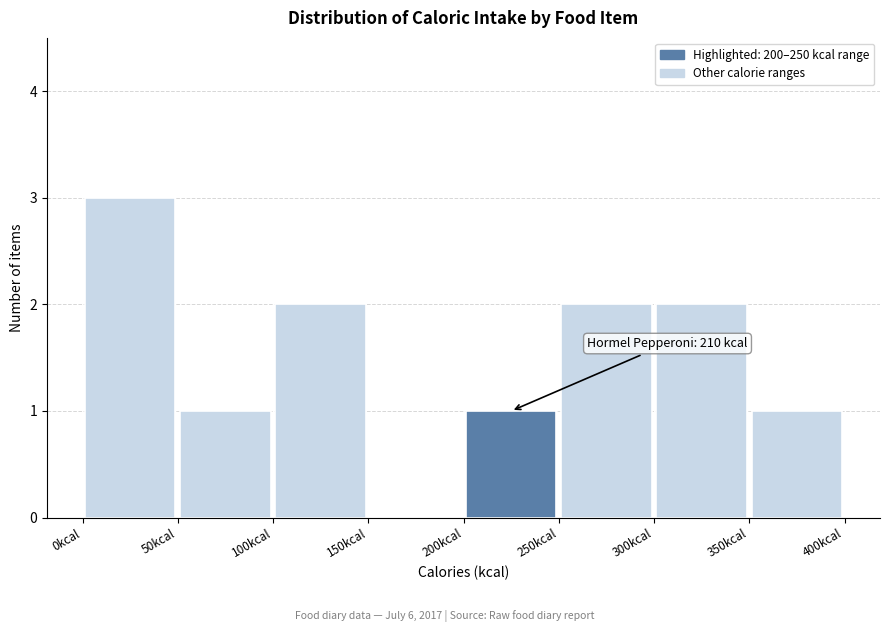

Over which range of the x-axis is the bar tallest?

0 to 50